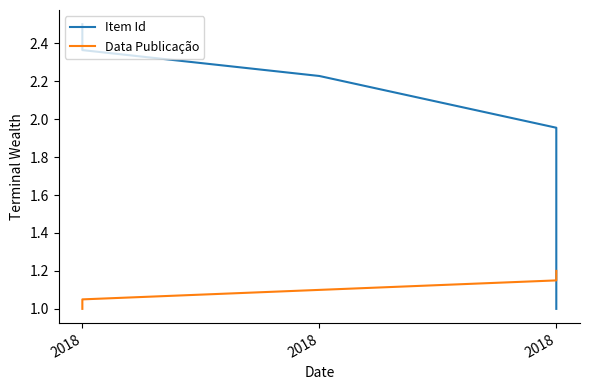

True or false: Item Id and Data Publicação intersect in this chart.

True